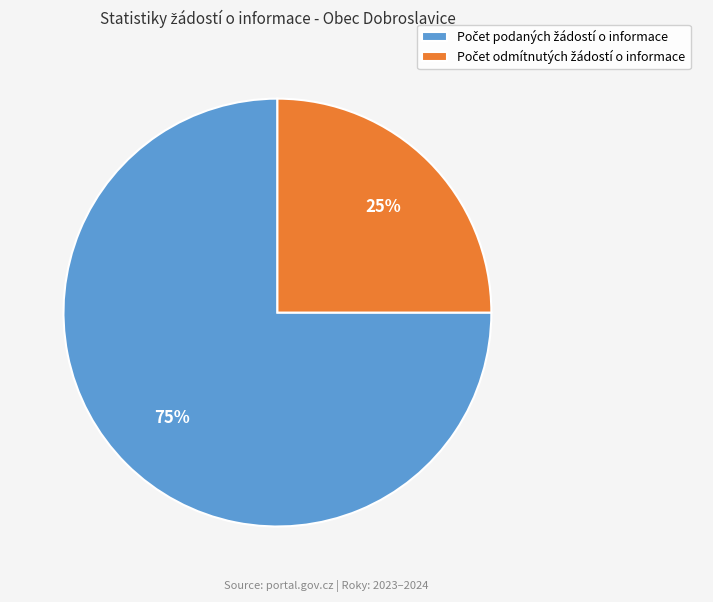

To the nearest percent, what is the difference between the largest and smallest slice percentages?

50%